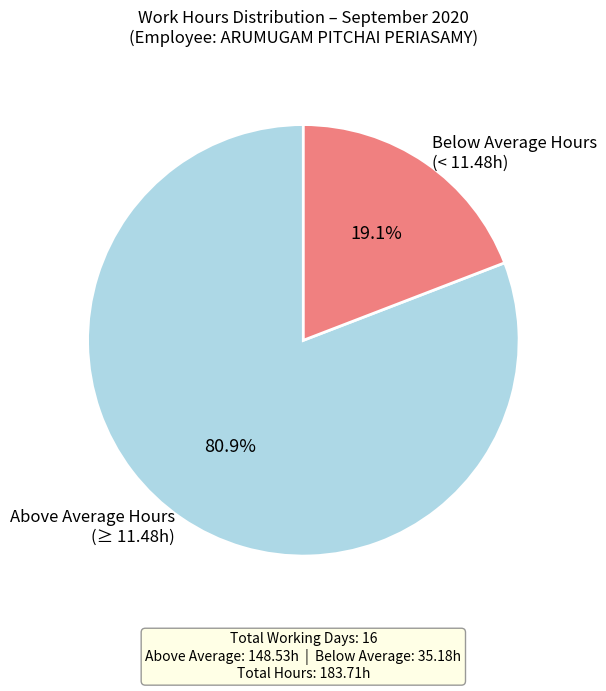

How many segments does this pie chart have?

2